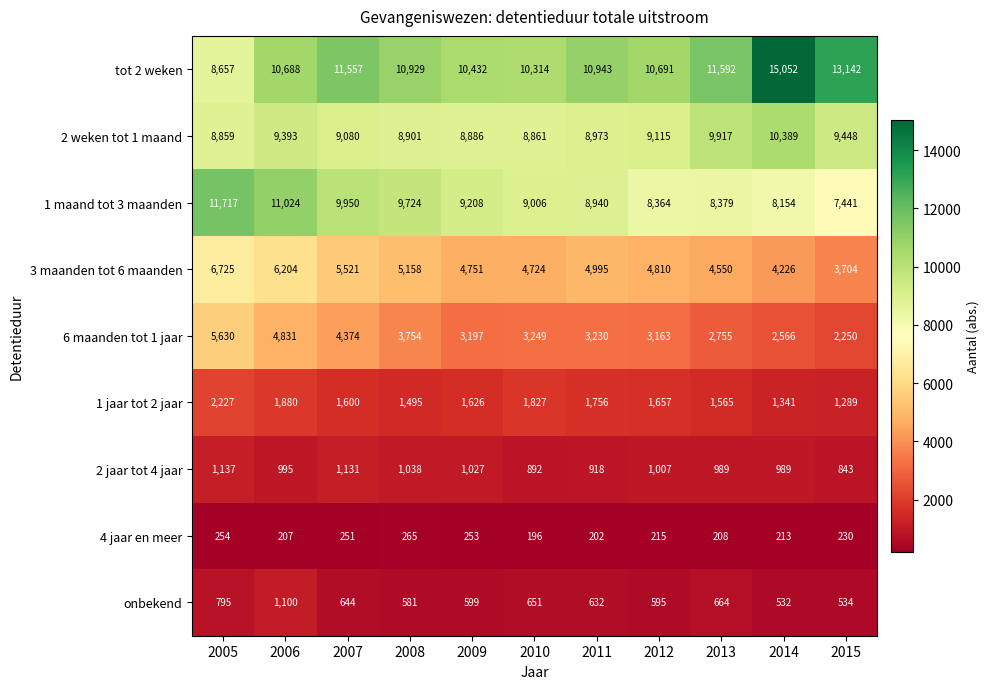

The 2 weken tot 1 maand series shows 17657 at 2014. True or false?

False